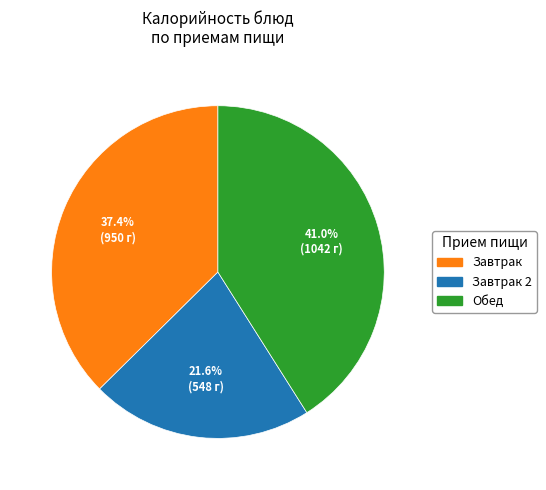

Is there a majority slice in this chart?

No